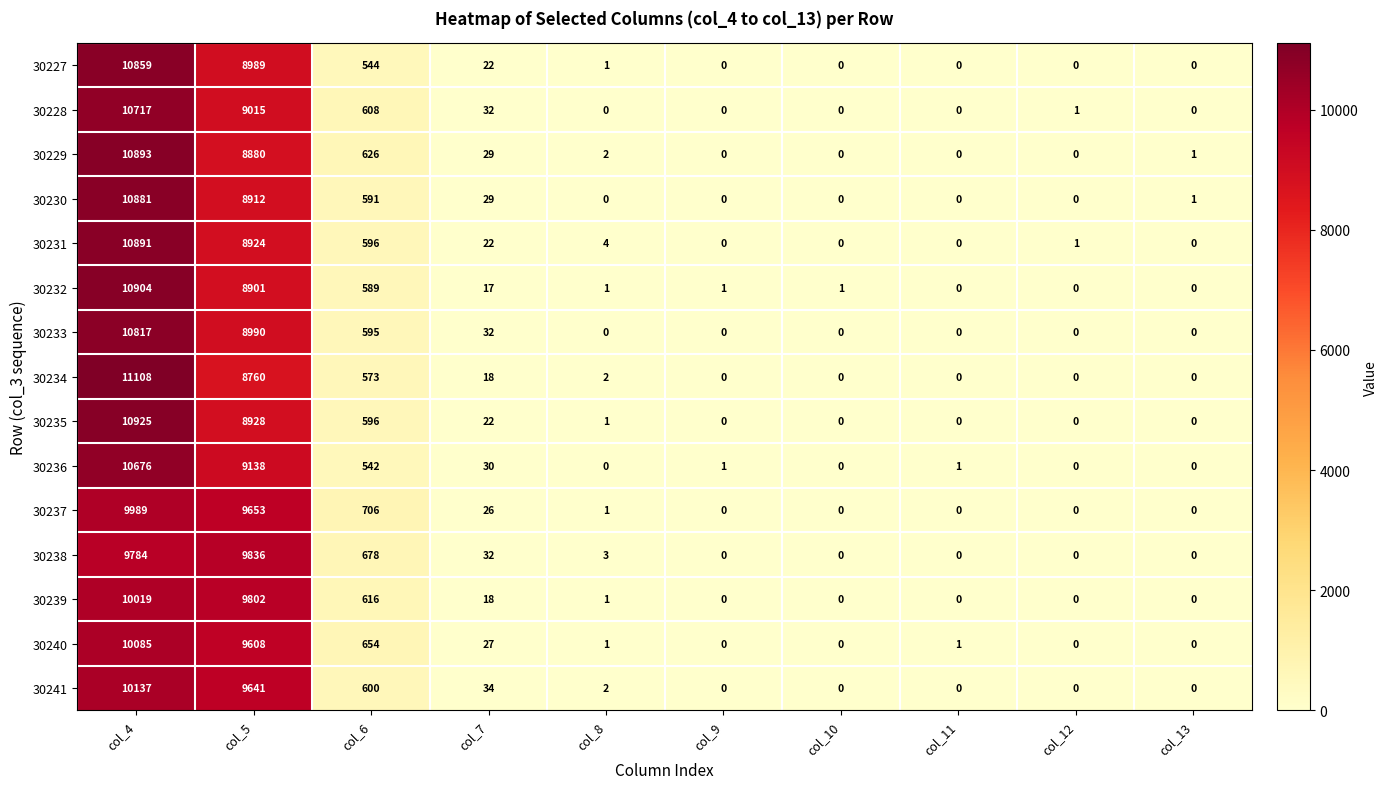

What is the difference between the maximum and minimum values in the 30236 series?

10676